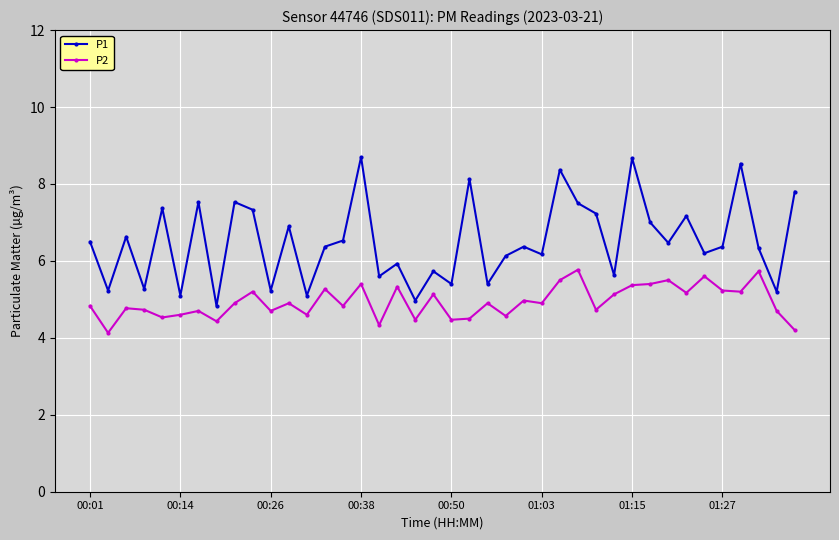

Rank the series by their maximum value, from lowest to highest.

P2, P1